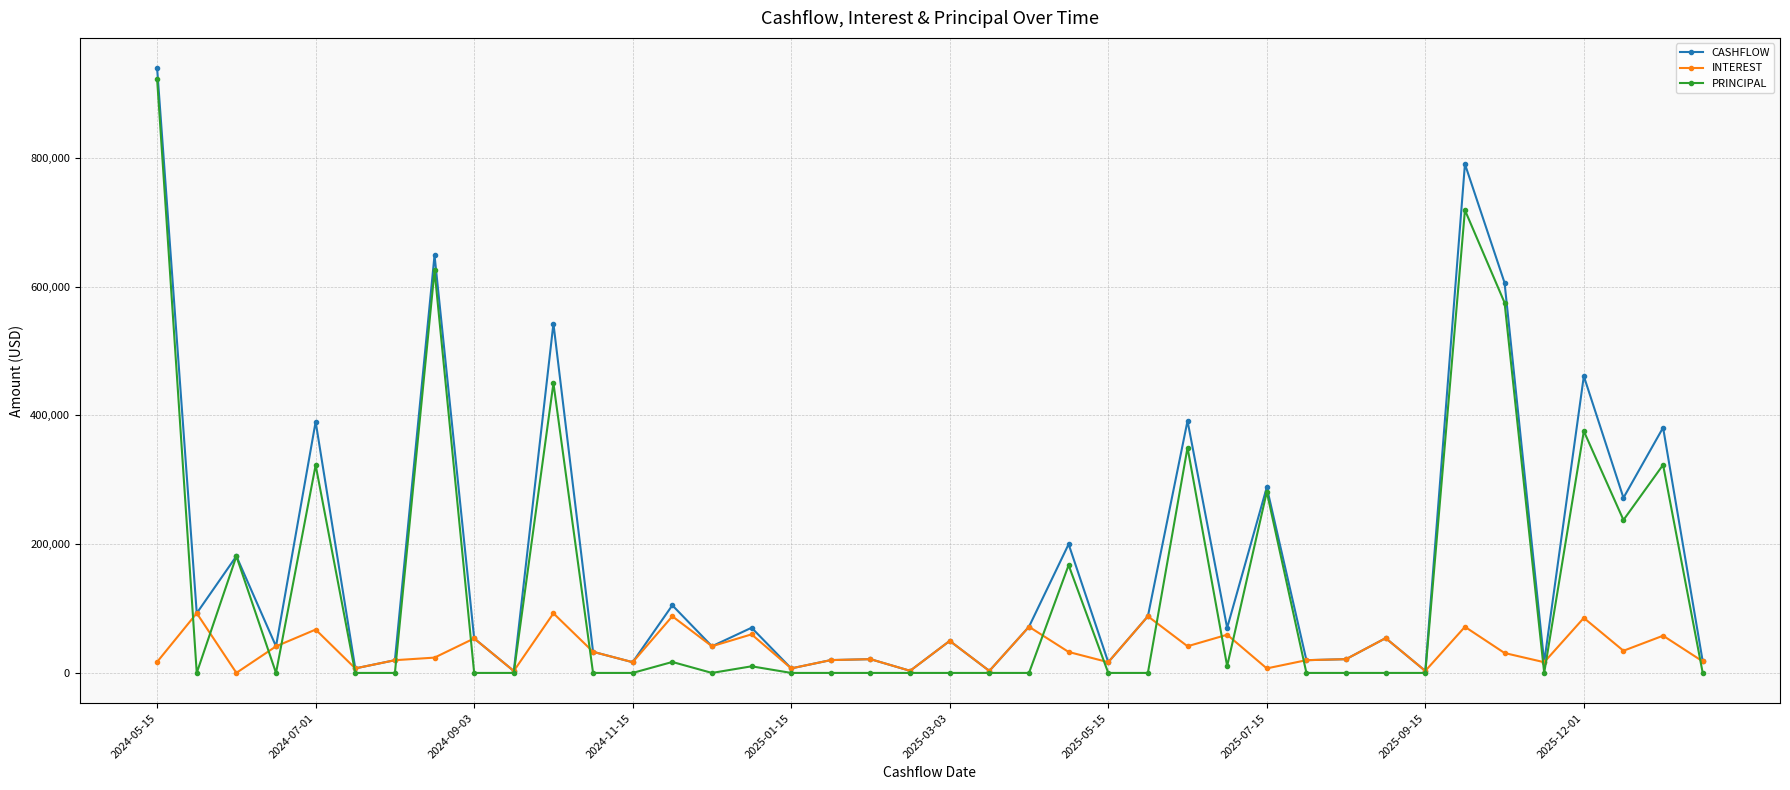

Rank the series by their average value, from lowest to highest.

INTEREST, PRINCIPAL, CASHFLOW